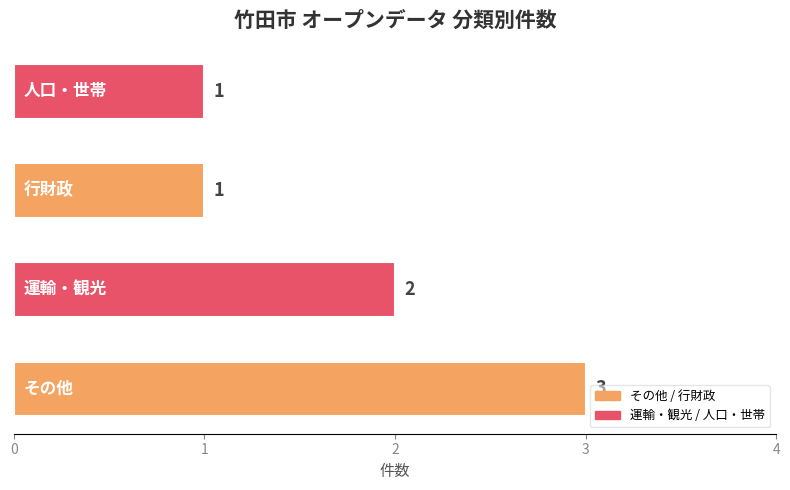

Count the values in the range 1 to 3.

4